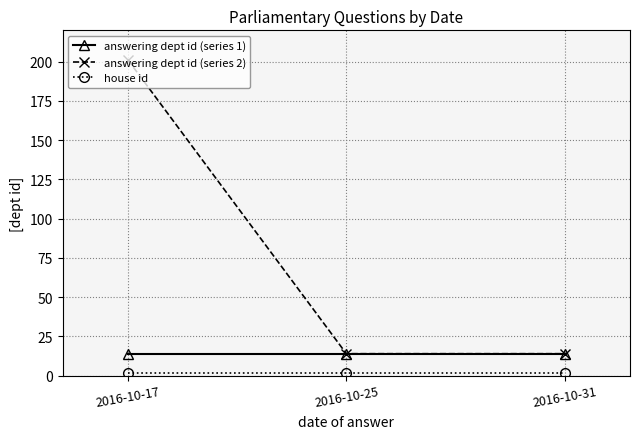

What is the sum of the answering dept id (series 2) values at 2016-10-31 and 2016-10-17?

215